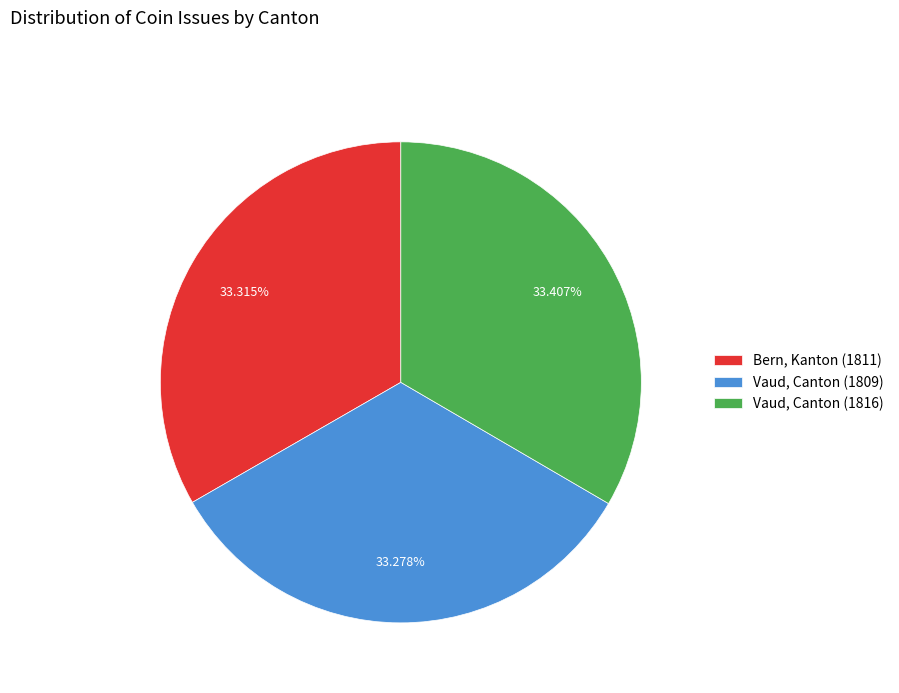

Is the sum of Vaud, Canton (1816) and Bern, Kanton (1811) greater than half?

Yes